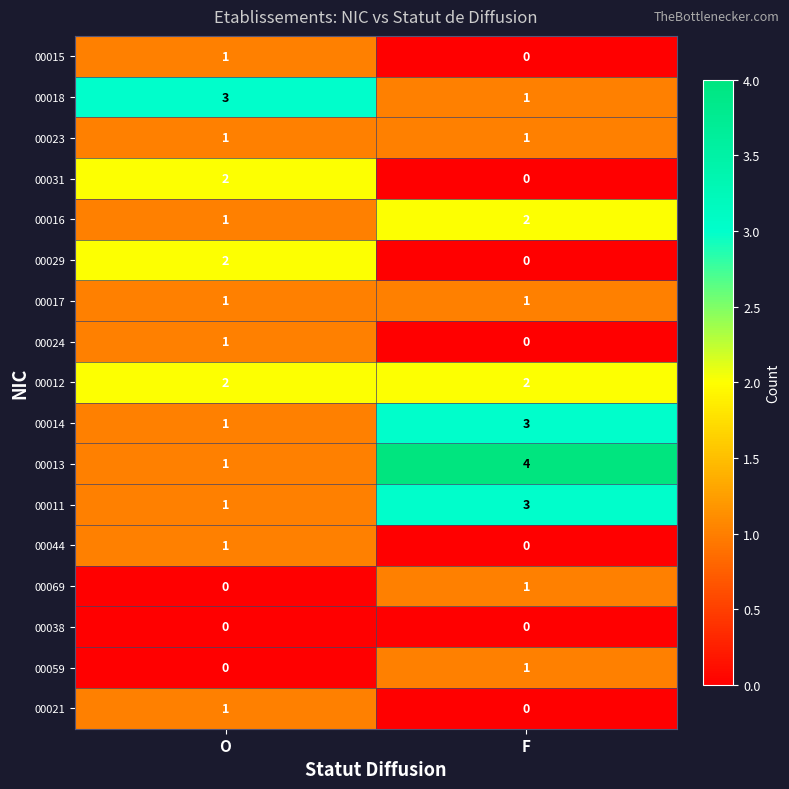

True or false: 00044 has a value of -1 at F.

False